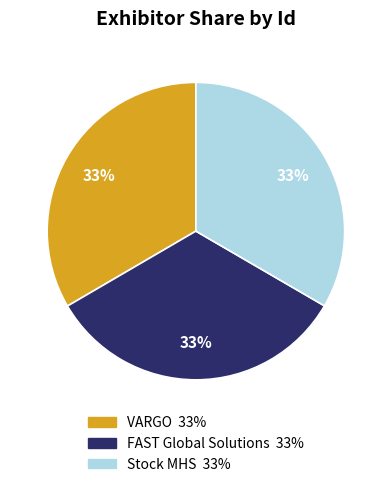

True or false: VARGO accounts for 33% of the total.

True